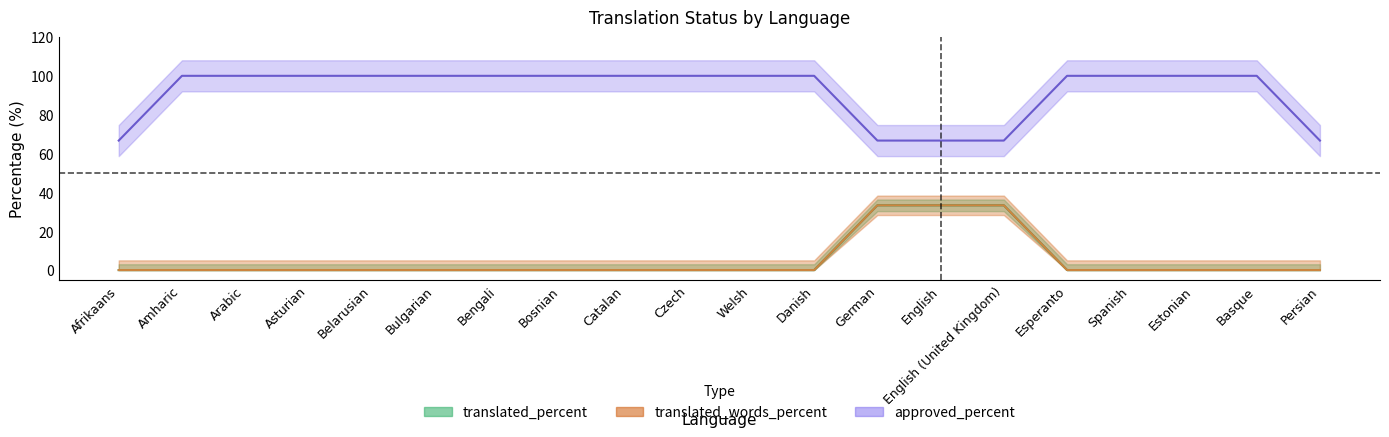

Is this an area chart (filled region under the line)?

No